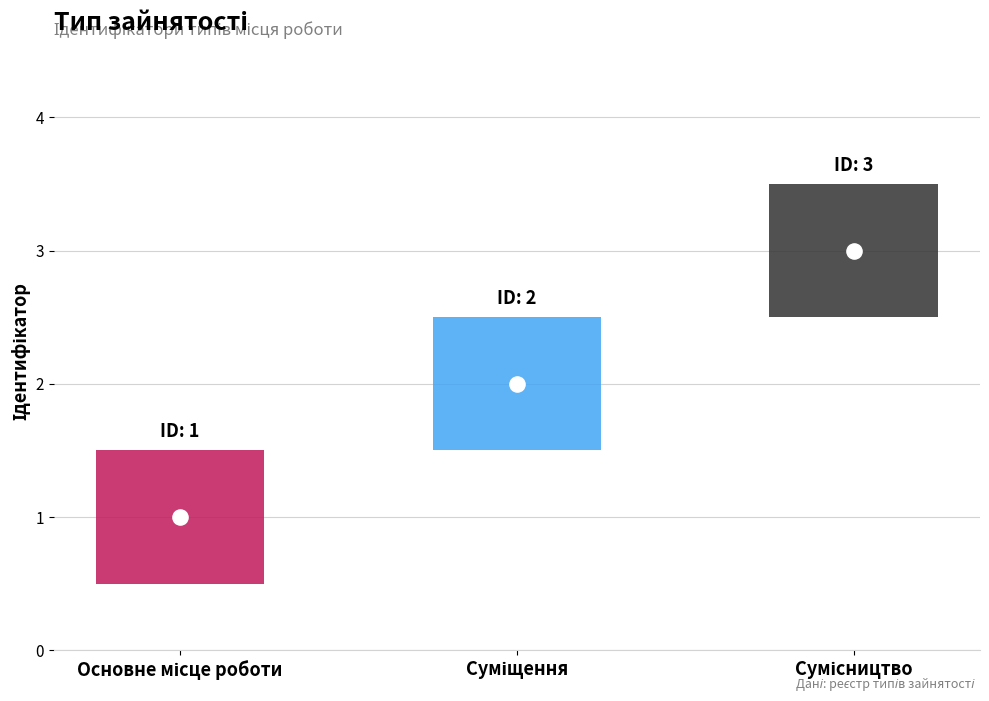

Approximately how many times larger is the value at Суміщення compared to Основне місце роботи?

2.0